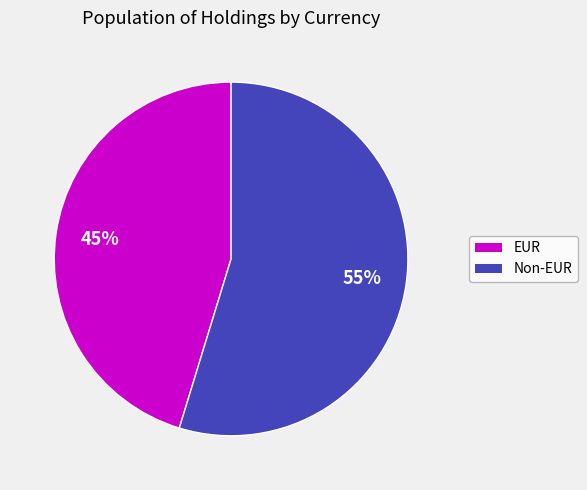

Does any single category account for the majority?

Yes